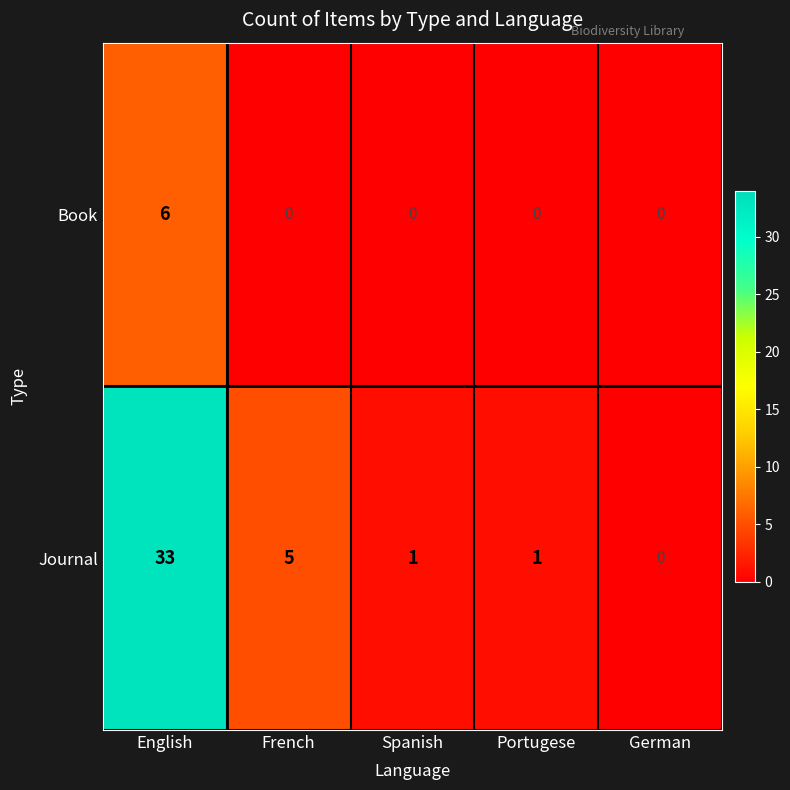

Reading right to left, what are all the values shown in this chart?

Book: 0	0	0	0	6
Journal: 0	1	1	5	33